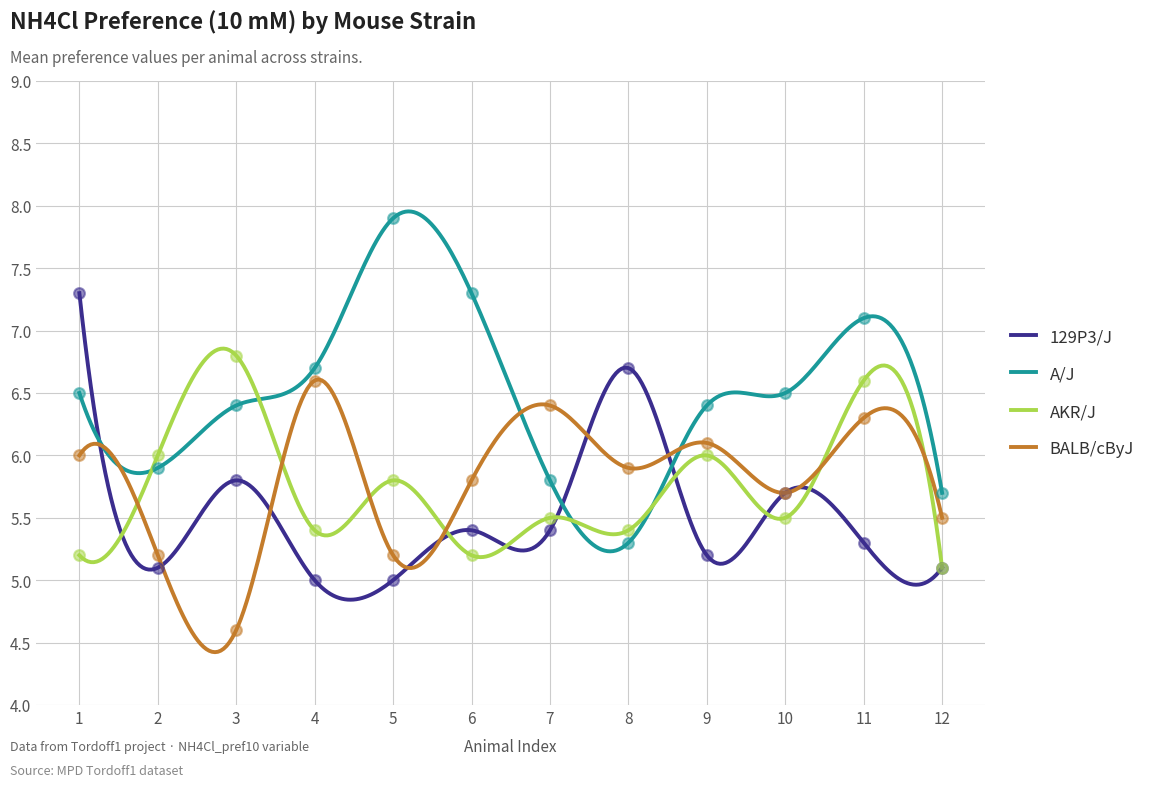

At which category is the sum across all series the highest?

11